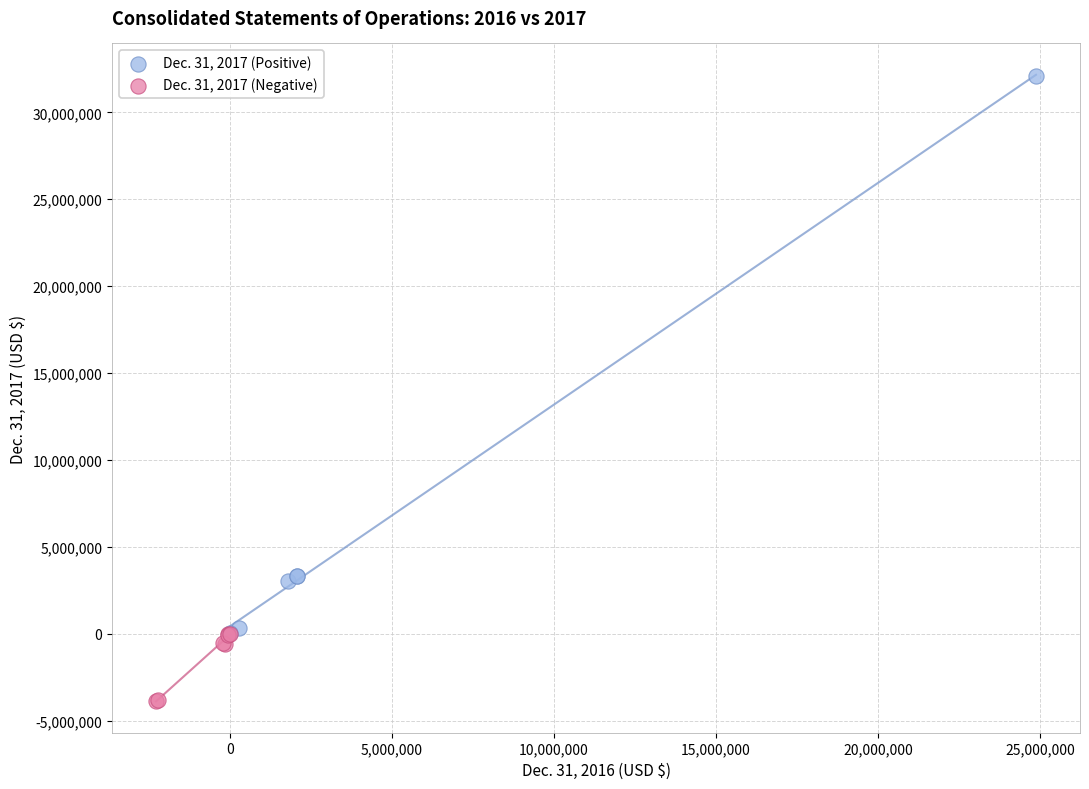

Which series has the widest spread of Y values?

Dec. 31, 2017 (Positive)